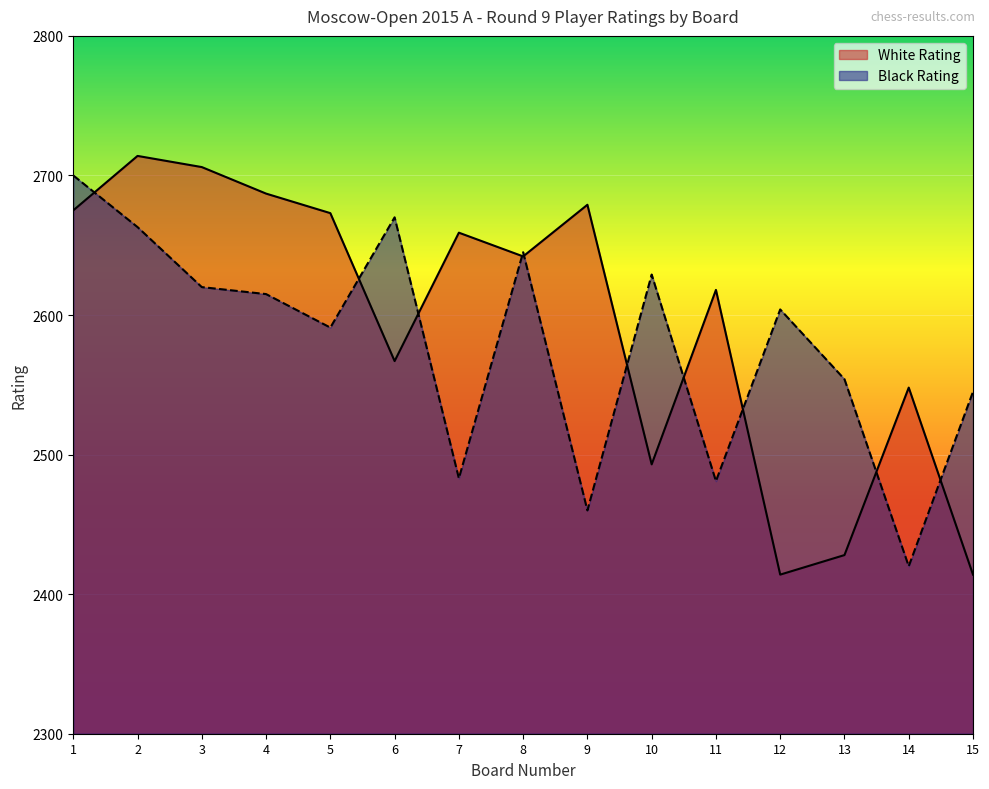

Reading left to right, what are all the values shown in this chart?

White Rating: 1=2675	2=2714	3=2706	4=2687	5=2673	6=2567	7=2659	8=2642	9=2679	10=2493	11=2618	12=2414	13=2428	14=2548	15=2414
Black Rating: 1=2700	2=2663	3=2620	4=2615	5=2591	6=2670	7=2483	8=2645	9=2460	10=2629	11=2481	12=2604	13=2554	14=2420	15=2545